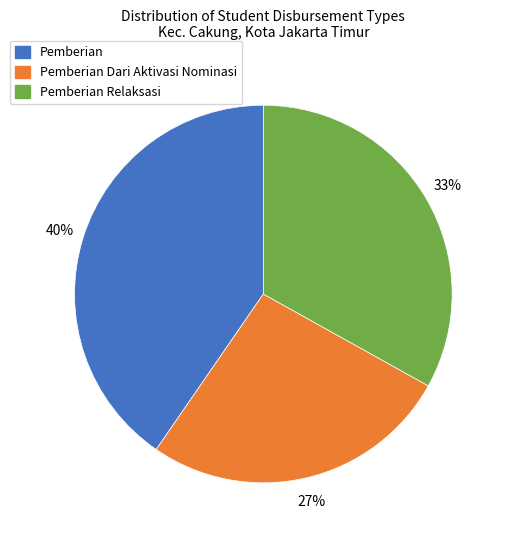

To the nearest percent, what is the average slice percentage?

33%